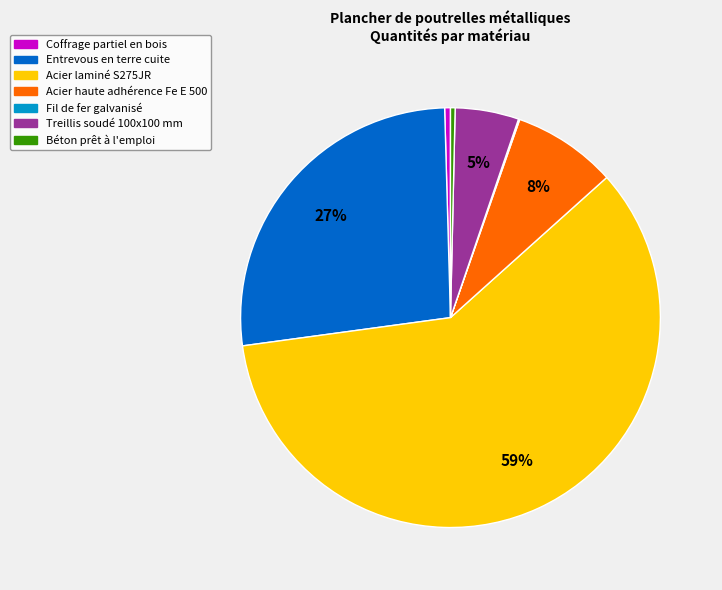

What is the largest slice in the pie chart?

Acier laminé S275JR